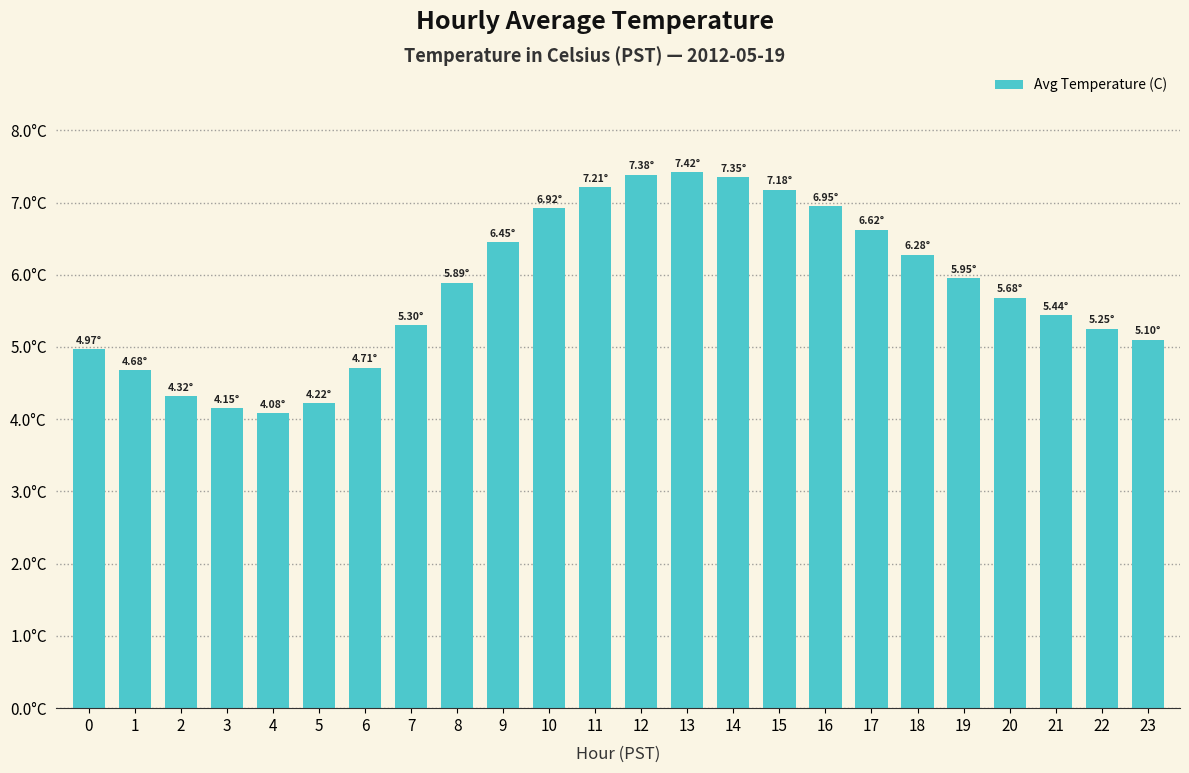

List the labels in order of value, smallest first.

4, 3, 5, 2, 1, 6, 0, 23, 22, 7, 21, 20, 8, 19, 18, 9, 17, 10, 16, 15, 11, 14, 12, 13